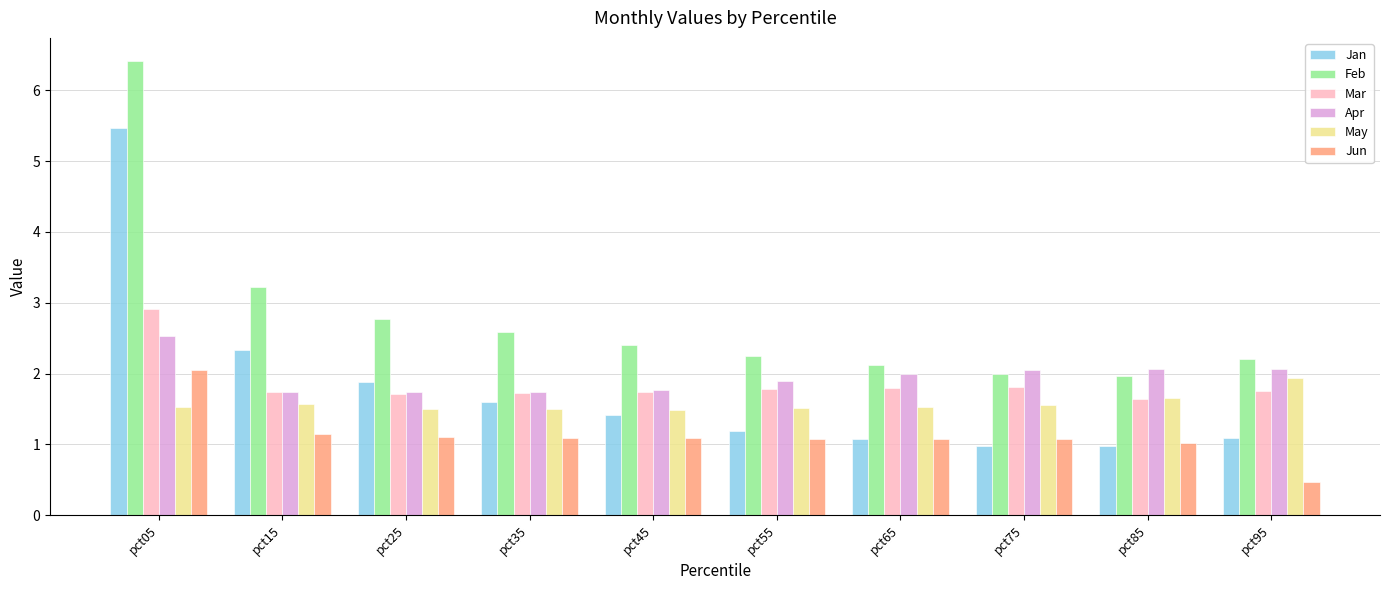

Rank the series by their maximum value, from highest to lowest.

Feb, Jan, Mar, Apr, Jun, May